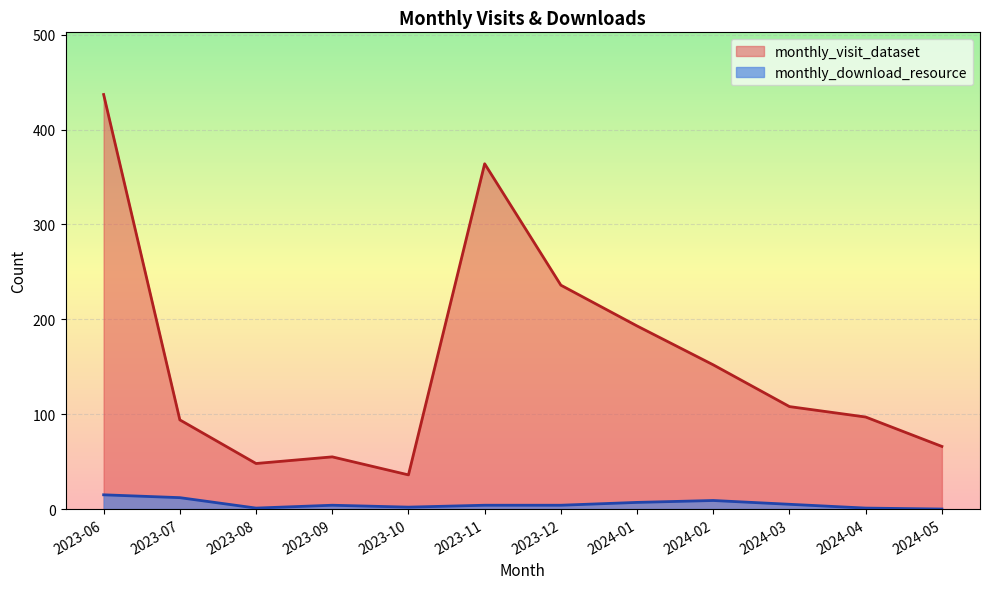

Reading left to right, what are all the values shown in this chart?

monthly_visit_dataset: 2023-06=437	2023-07=94	2023-08=48	2023-09=55	2023-10=36	2023-11=364	2023-12=236	2024-01=193	2024-02=152	2024-03=108	2024-04=97	2024-05=66
monthly_download_resource: 2023-06=15	2023-07=12	2023-08=1	2023-09=4	2023-10=2	2023-11=4	2023-12=4	2024-01=7	2024-02=9	2024-03=5	2024-04=1	2024-05=0